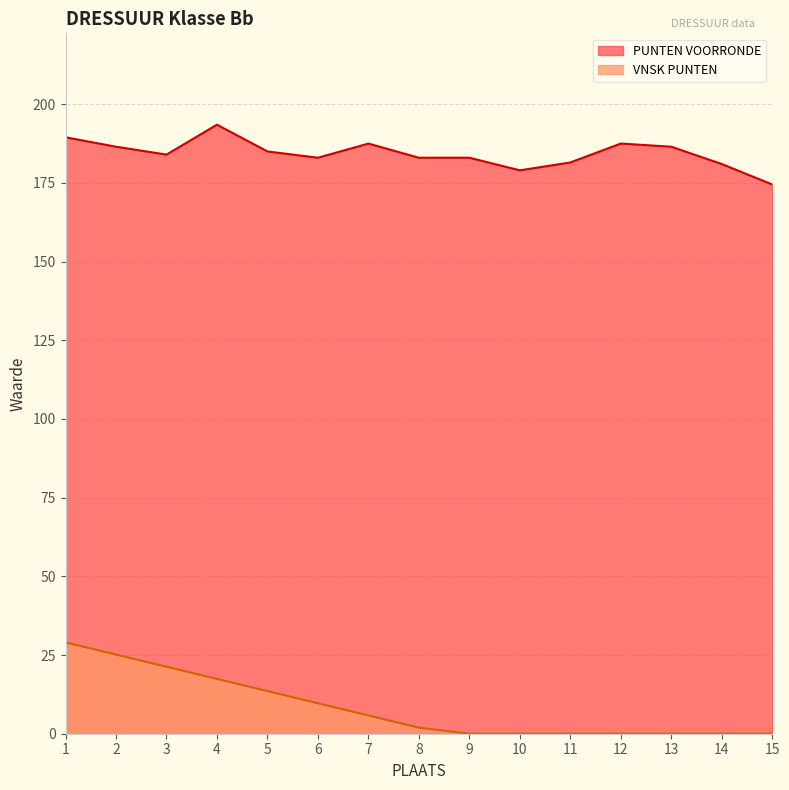

Between 4 and 13, which series saw the biggest shift?

VNSK PUNTEN